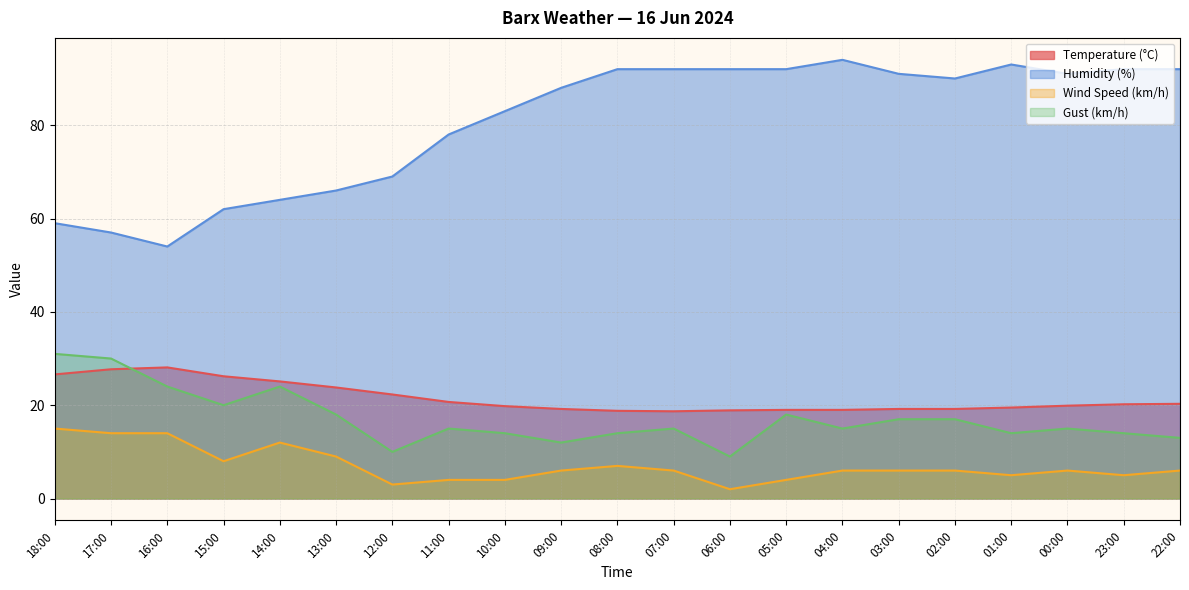

How many values in the Wind Speed (km/h) series are below 6?

7